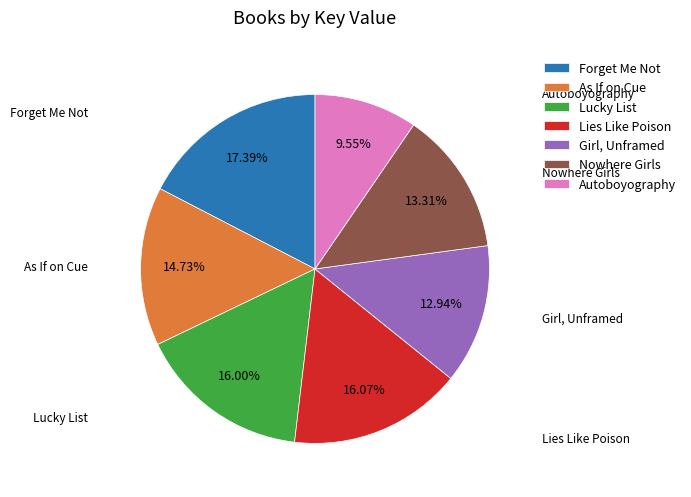

What is the largest slice in the pie chart?

Forget Me Not